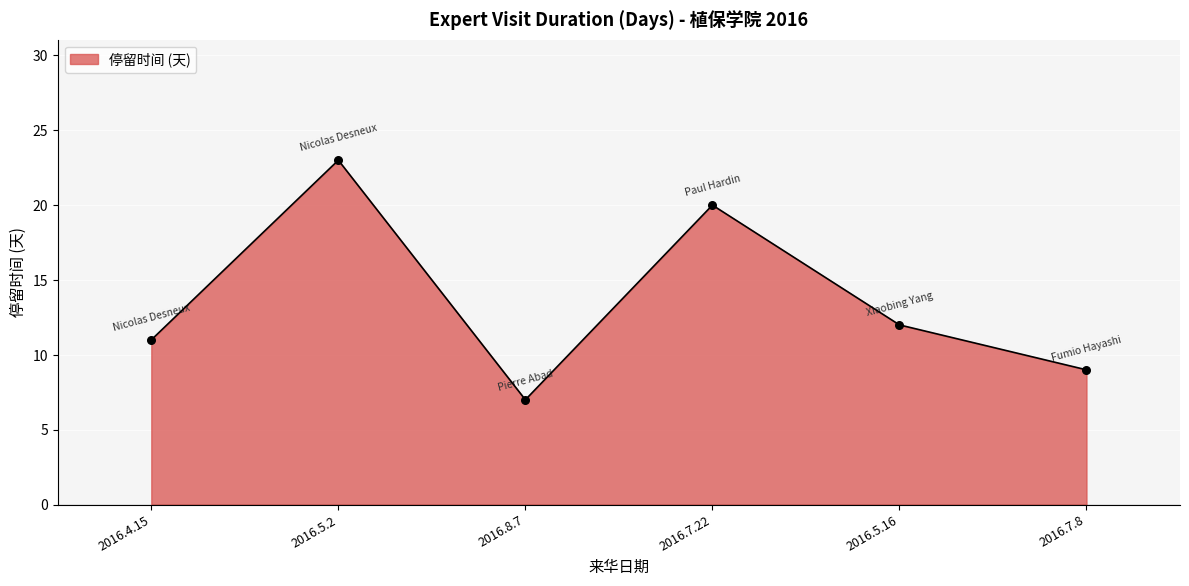

Between 2016.8.7 and 2016.7.22, which is larger?

2016.7.22